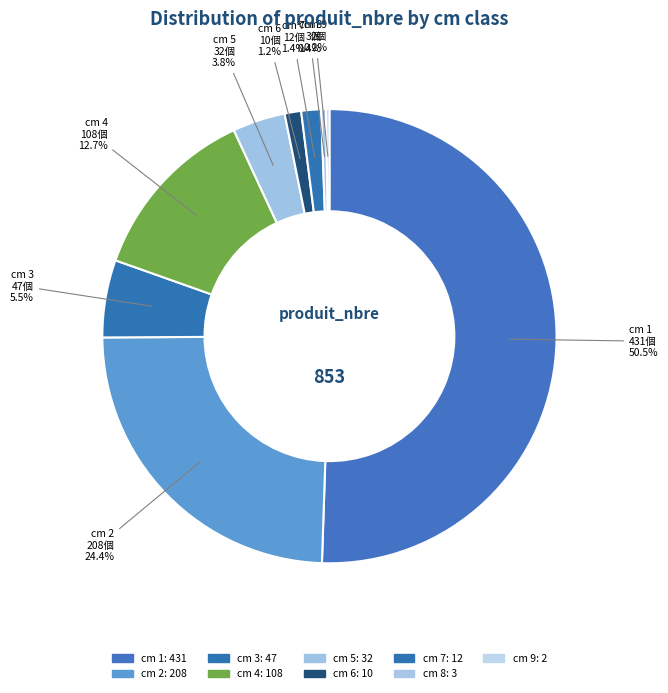

Does cm 5 account for over 50% of the chart?

No